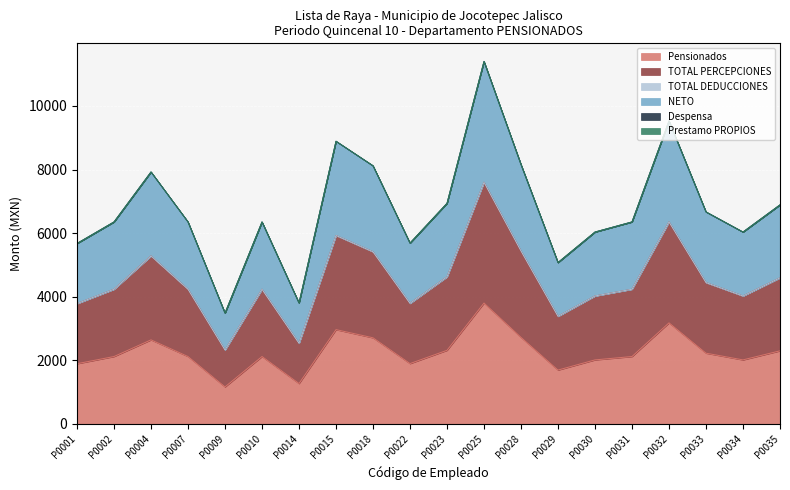

At which category does TOTAL PERCEPCIONES reach its first local peak?

P0004